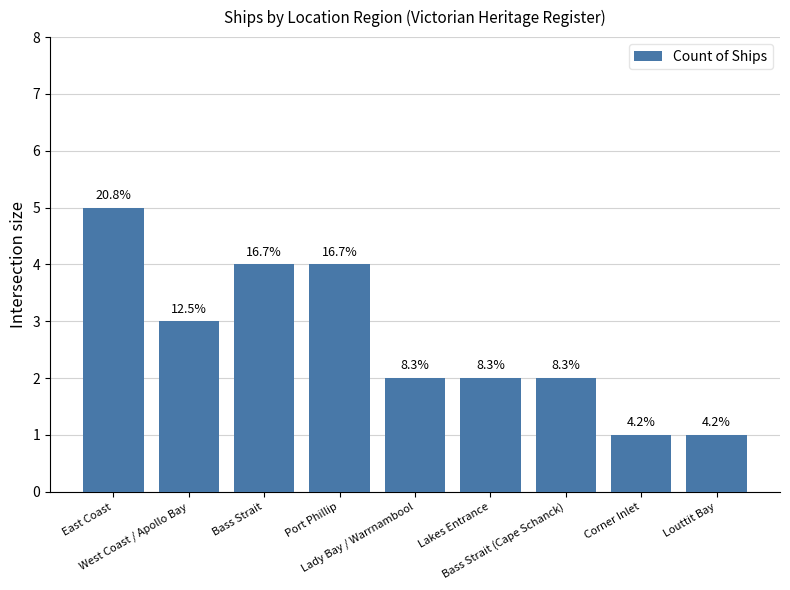

What is the minimum value shown in the chart?

1